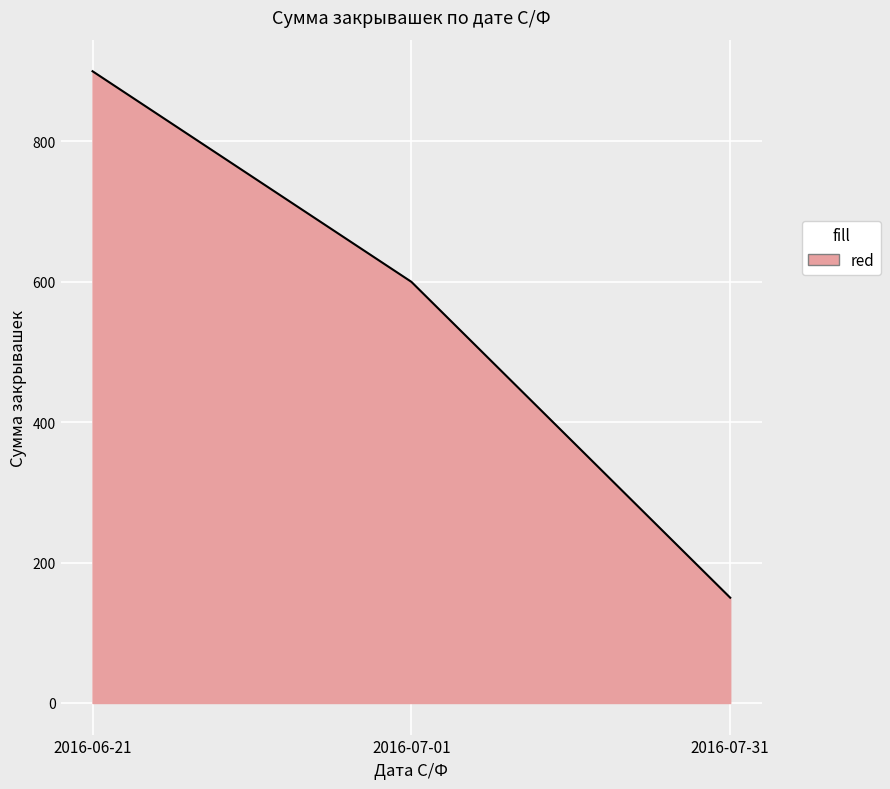

What is the change in value from 2016-06-21 to 2016-07-31?

-750